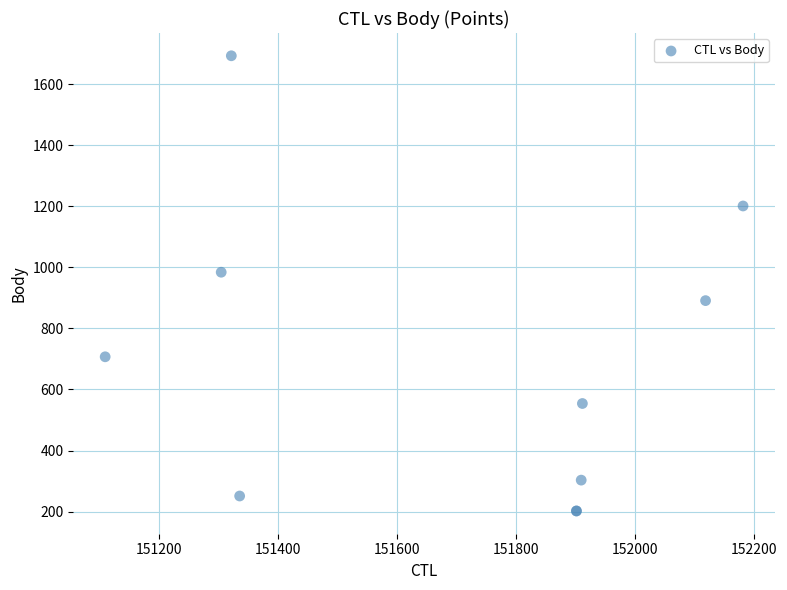

What Y value in the scatter plot is closest to 947?

984